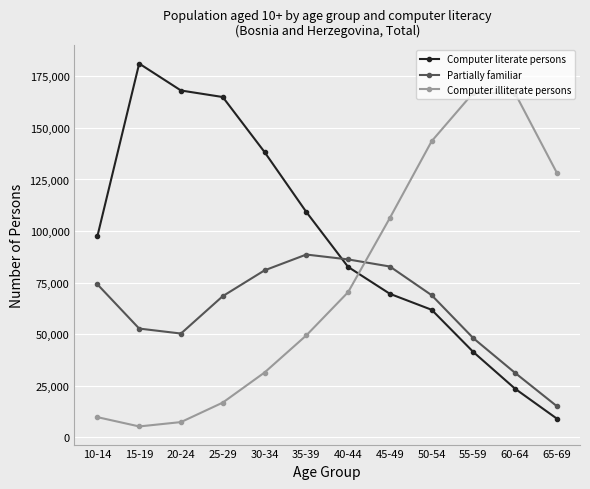

List the series in order of their peak value, lowest first.

Partially familiar, Computer illiterate persons, Computer literate persons